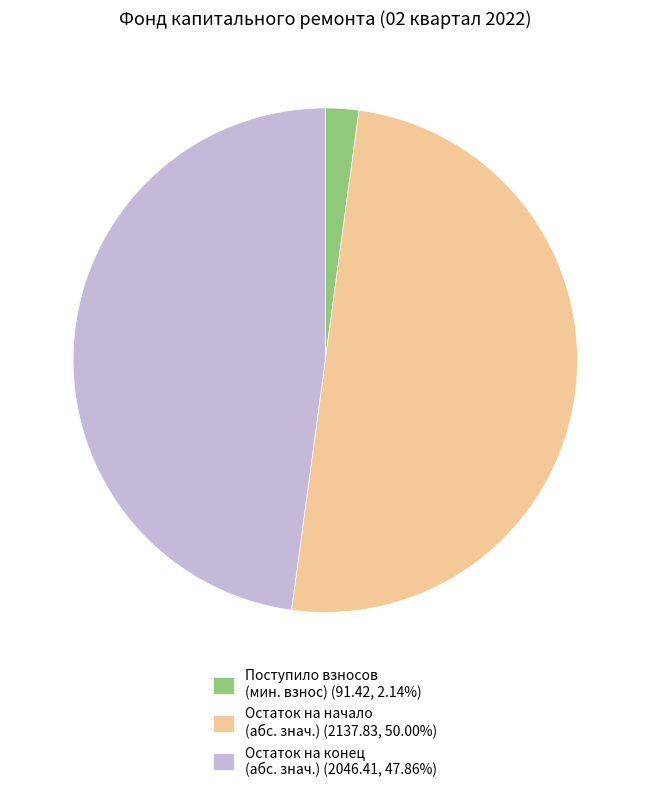

What is the ratio of the value at Остаток на конец (абс. знач.) (2046.41, 47.86%) to the value at Поступило взносов (мин. взнос) (91.42, 2.14%)?

22.4